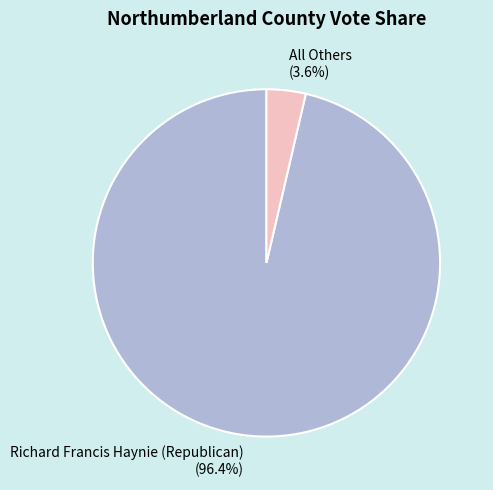

Does any single category account for the majority?

Yes